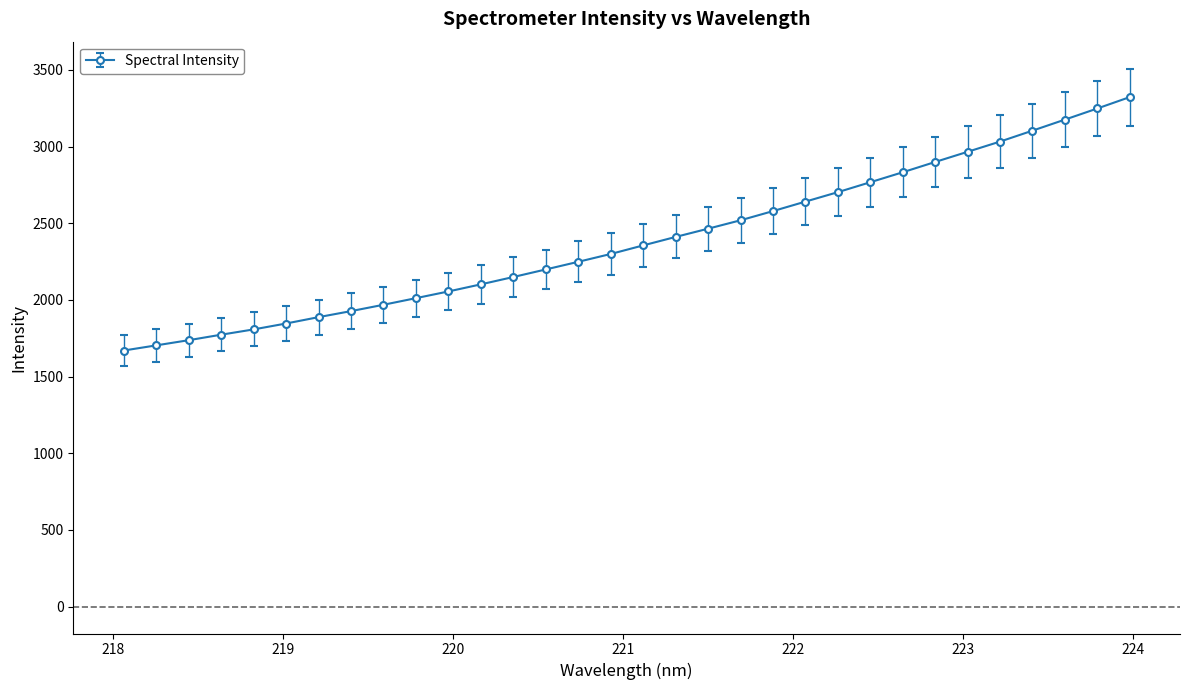

True or false: the data has more than 1 interior local peaks.

False